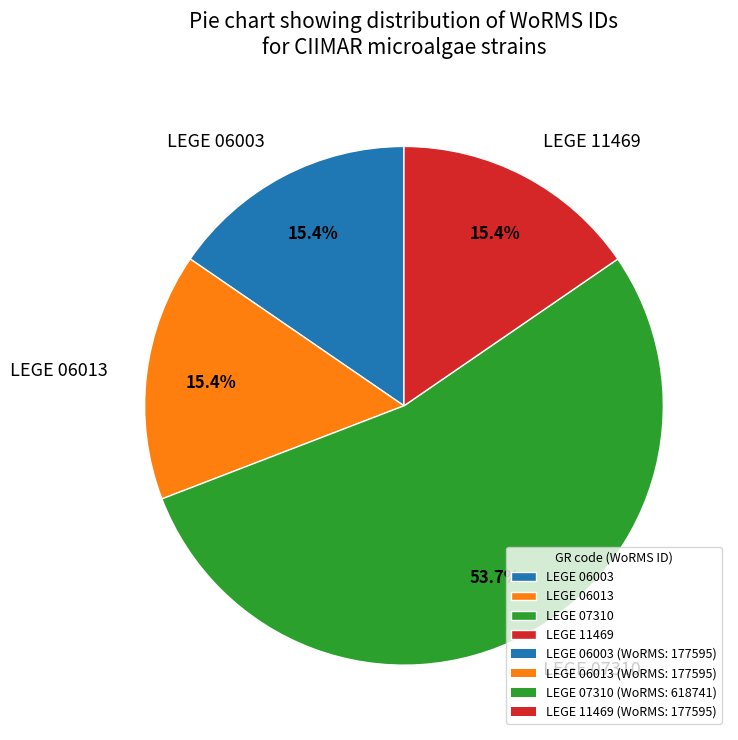

To the nearest percent, what is the difference between the LEGE 06003 and LEGE 07310 slice percentages?

38%